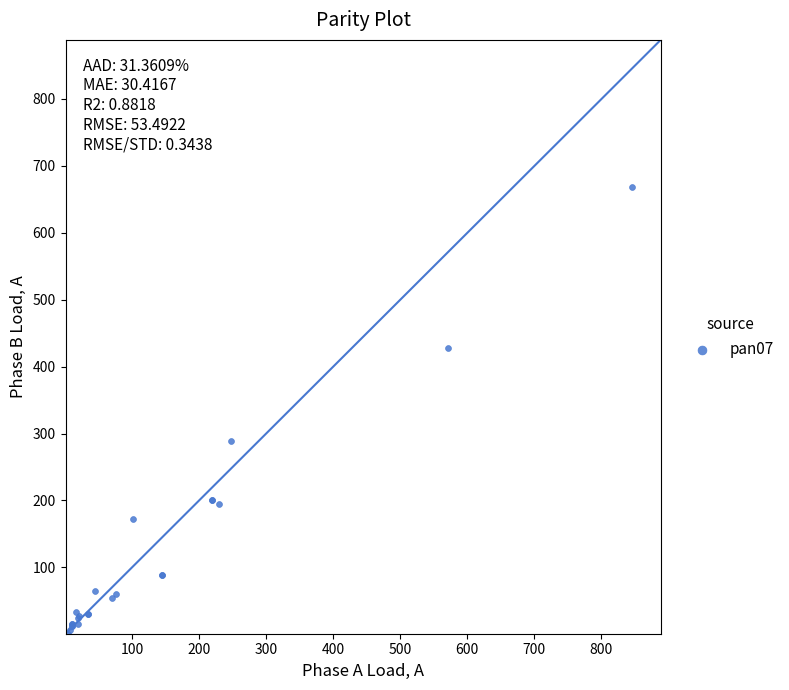

What Y value in the scatter plot is closest to 334?

289